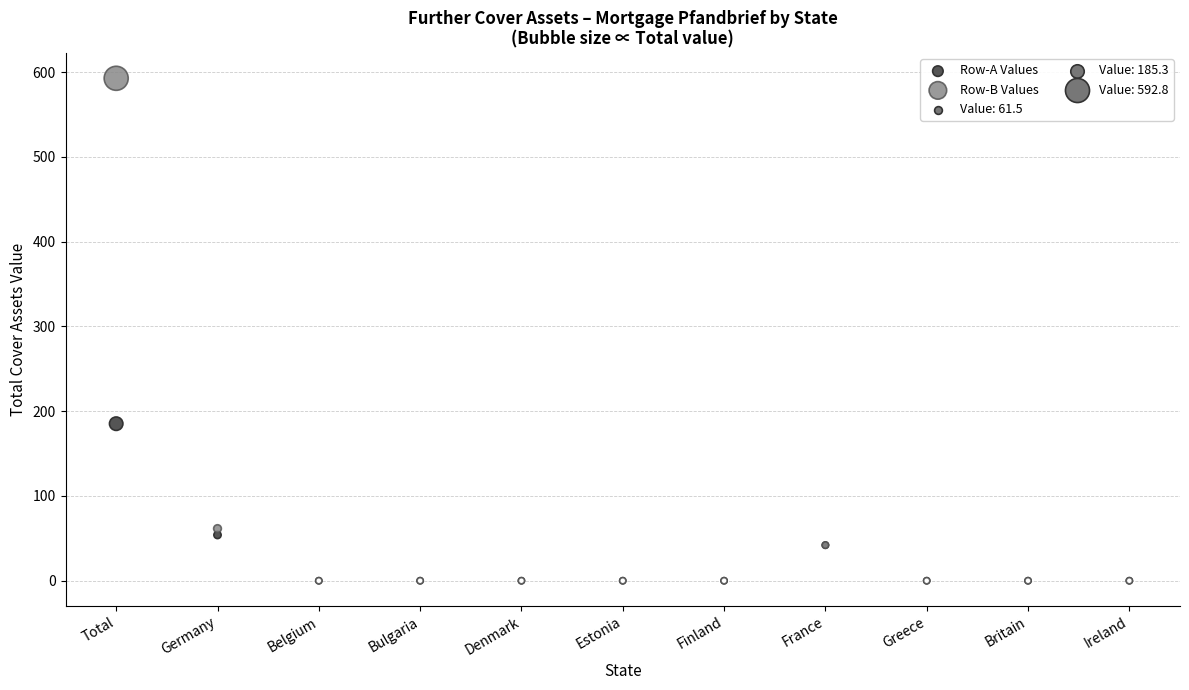

Which series contains the highest Y value?

Row-B Values